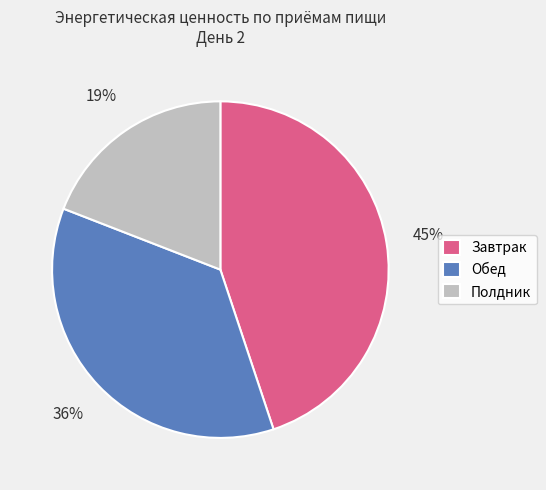

Is it true that Завтрак is 45% of the pie?

True